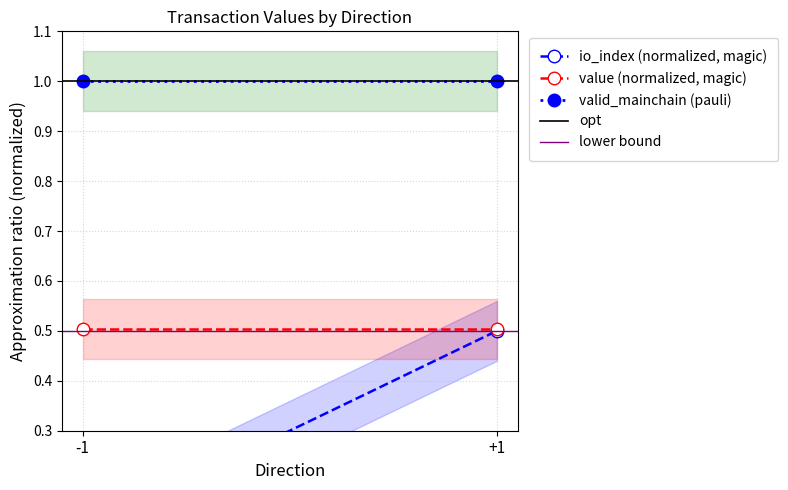

At which label is opt closest to 1?

-1